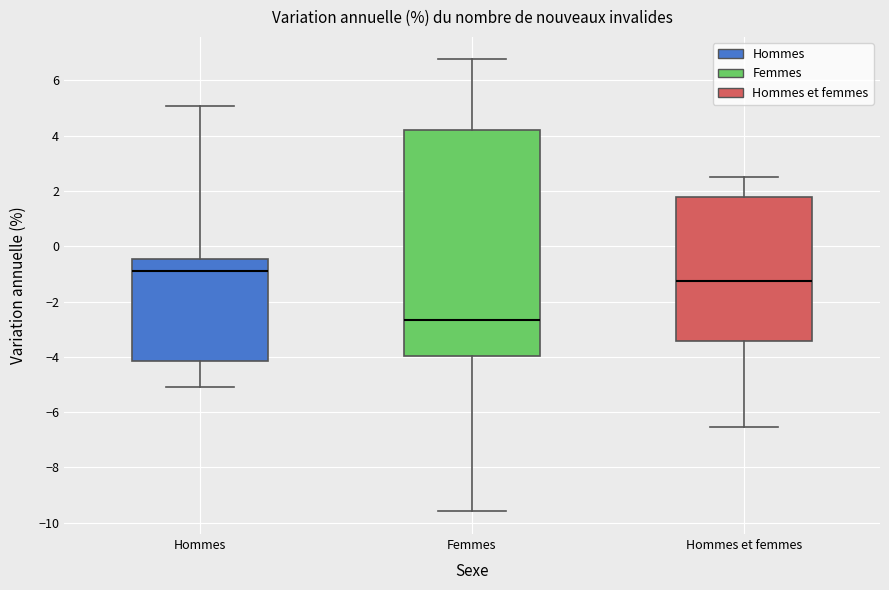

Where is the lower edge of the box for Hommes et femmes on the y-axis? The values are not printed on the chart, so give them approximately, as read against the axis.

-3.4